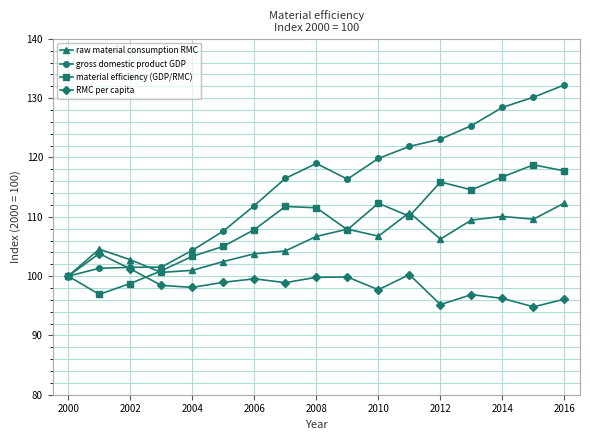

What is the smallest value displayed?

94.8